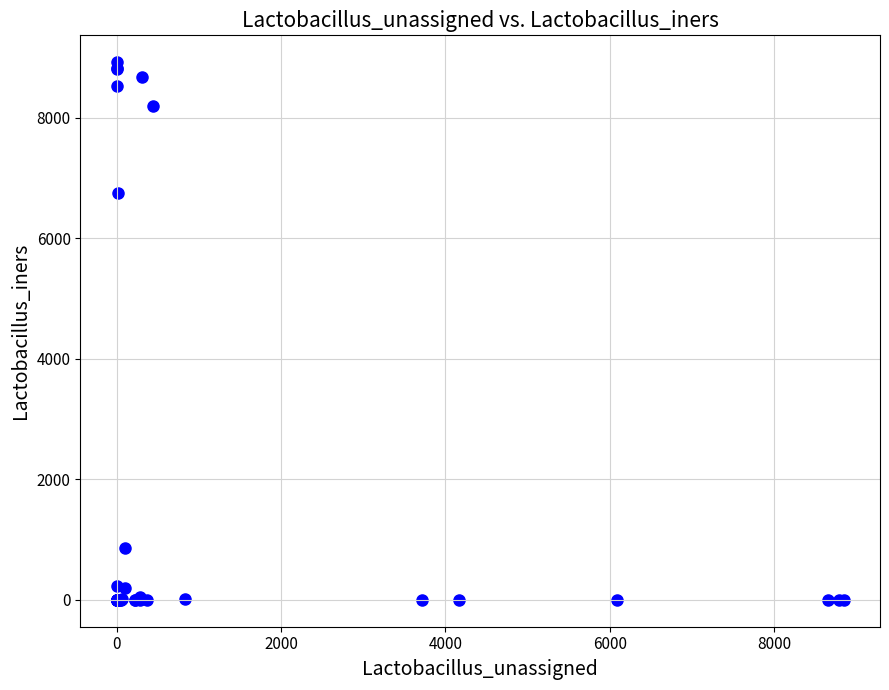

What Y value in the scatter plot is closest to 4460?

6757